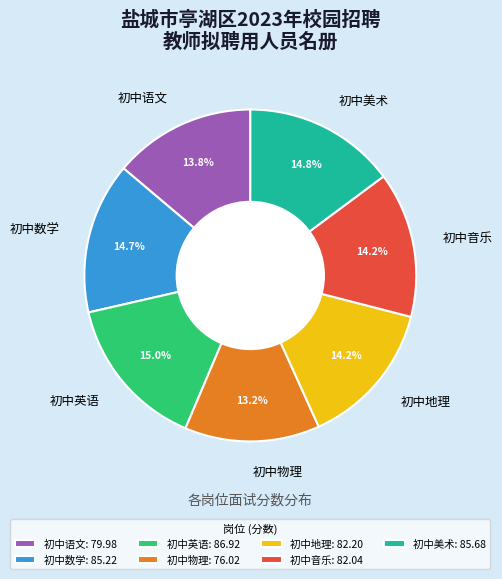

True or false: 初中英语 accounts for 15% of the total.

True